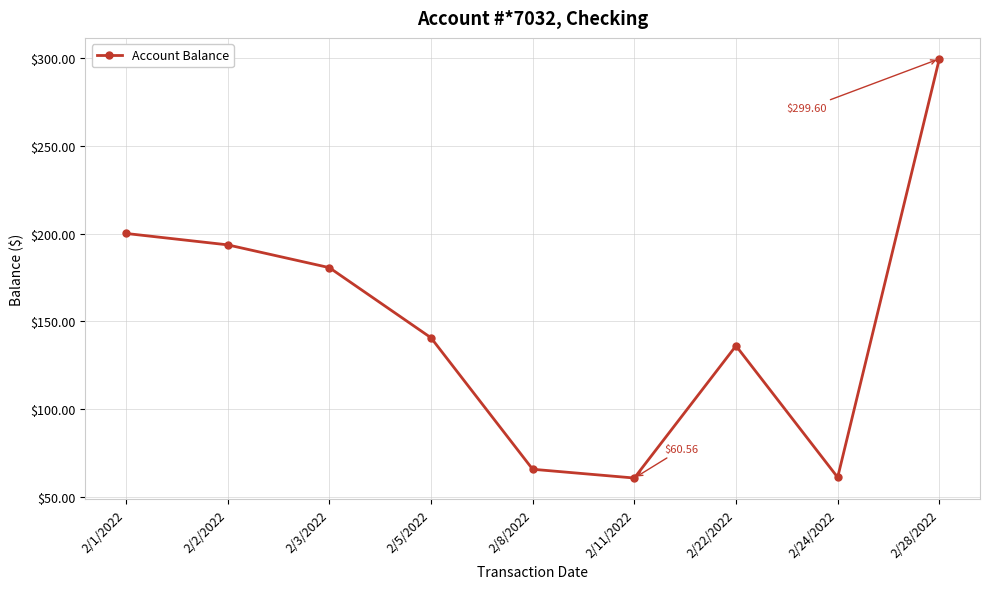

What is the difference between the maximum and minimum values?

239.0